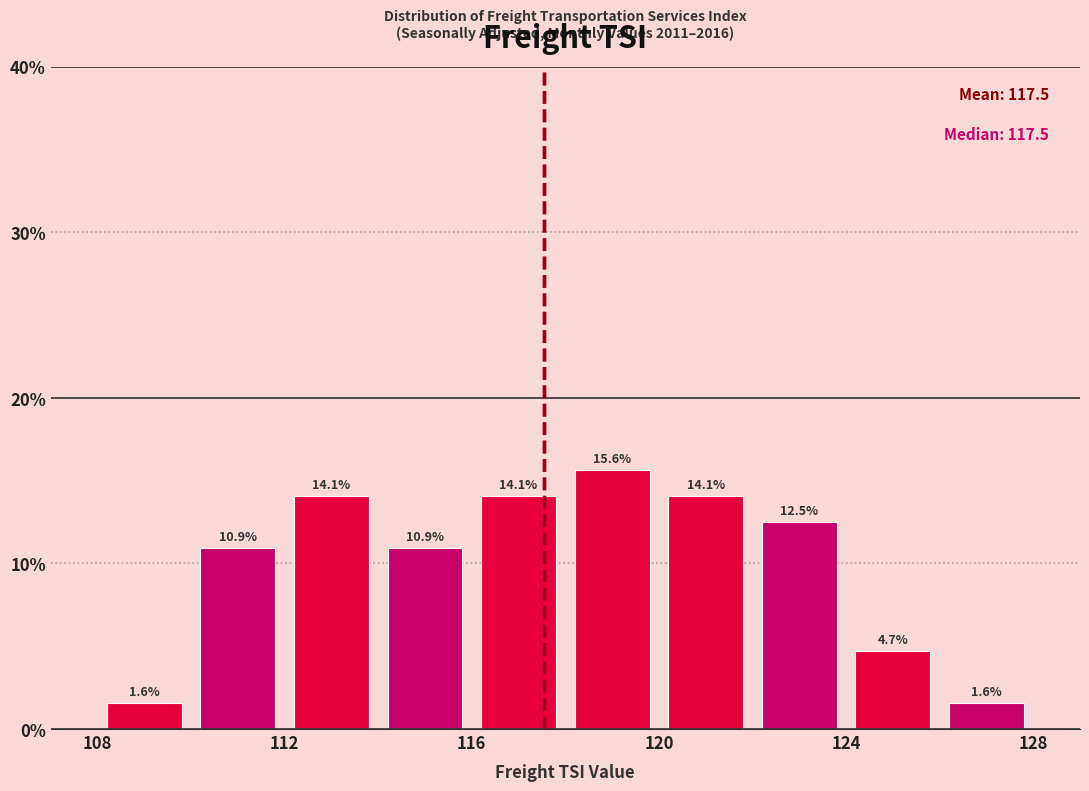

What is the height of the bar covering 116 to 118 on the x-axis?

14.1